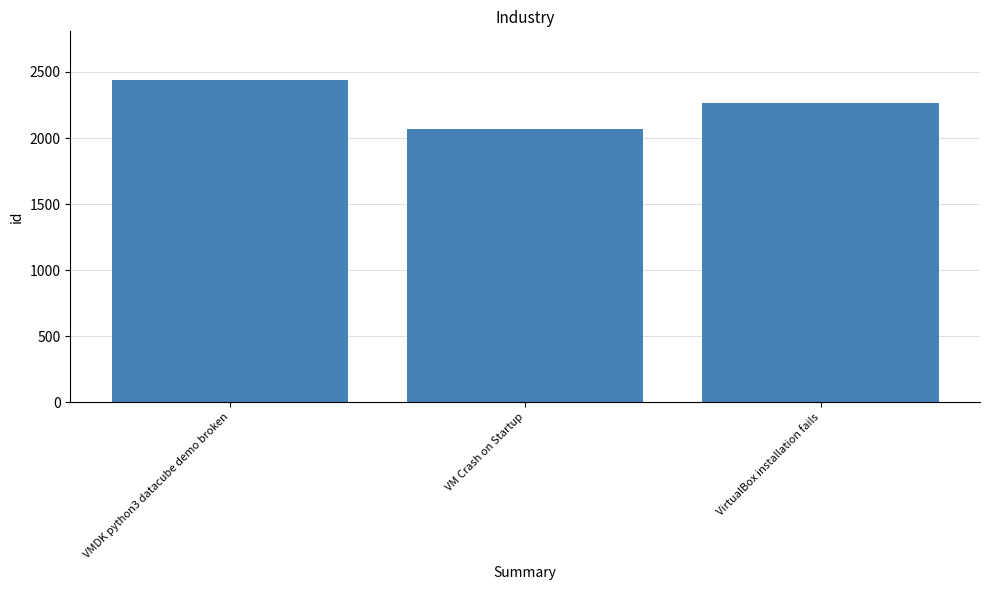

What is the label of the 2nd bar from the left?

VM Crash on Startup